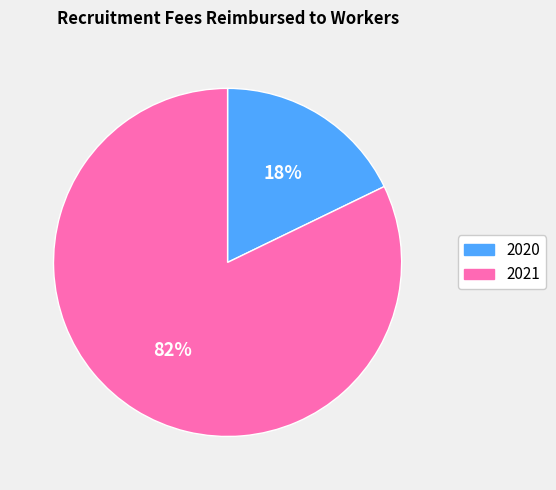

Is 2020 the majority of the pie?

No